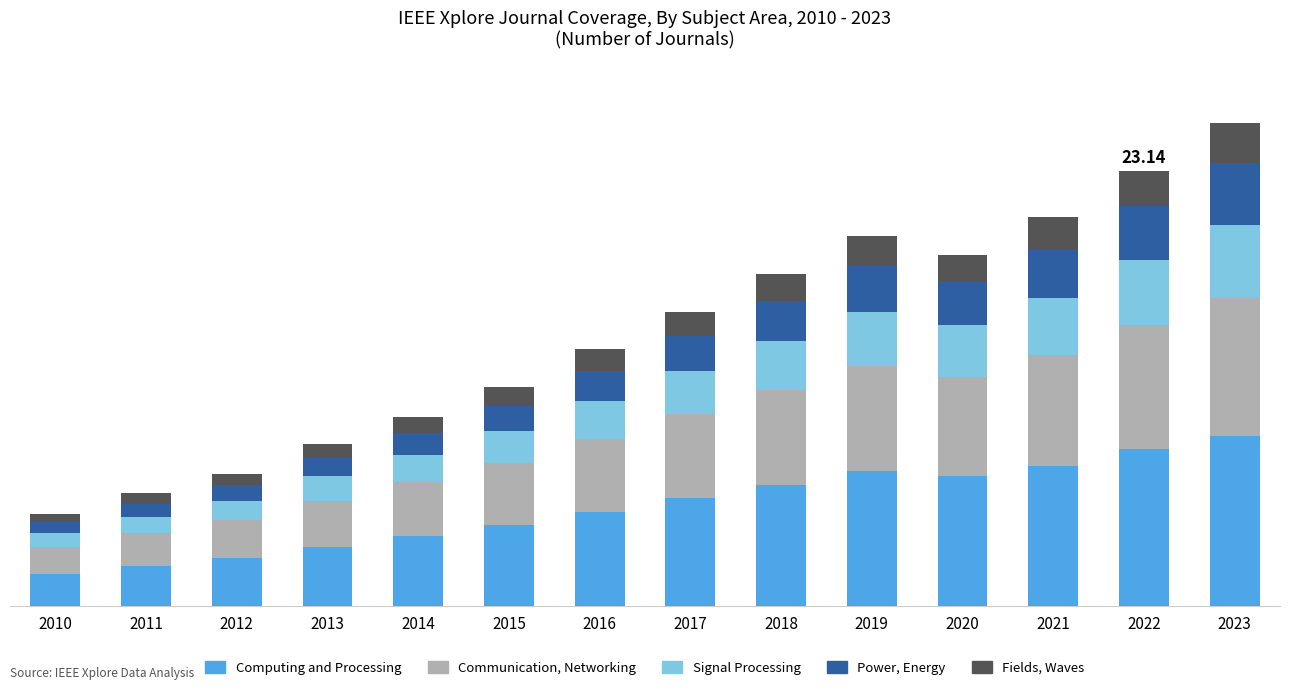

Does the chart contain any negative values?

No